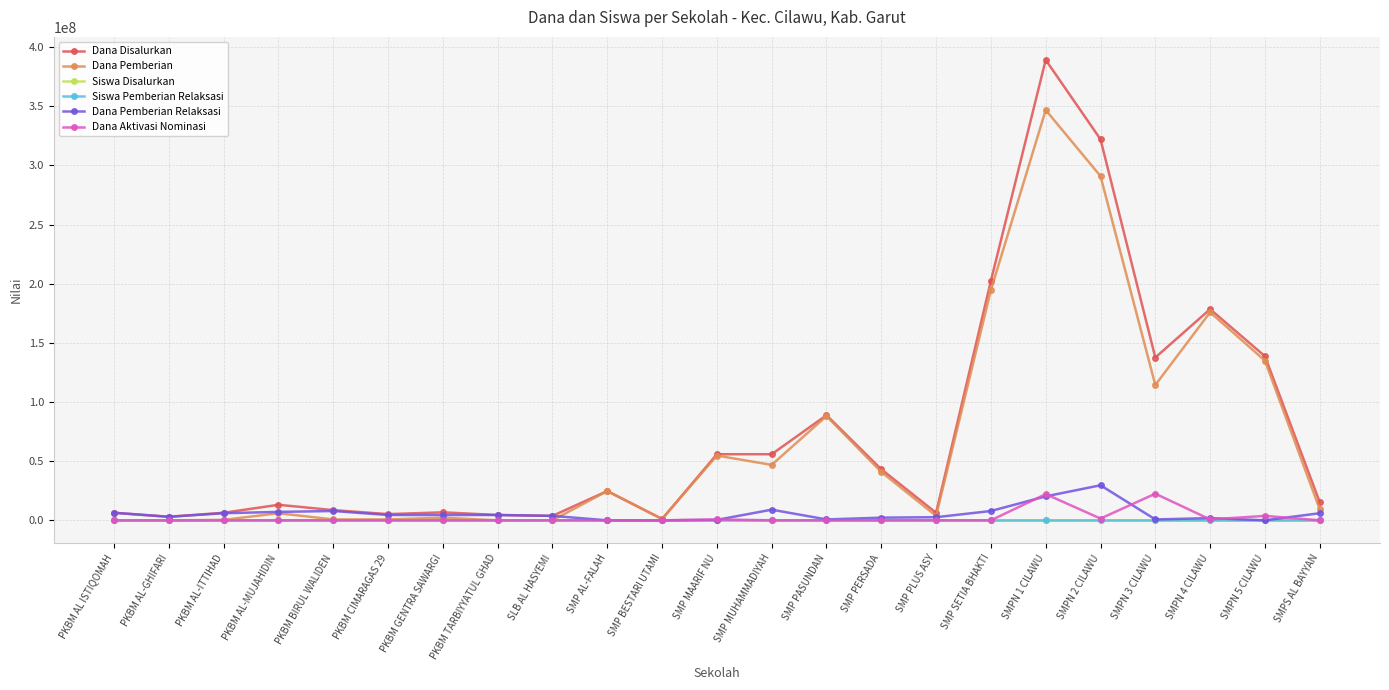

Is the value of Siswa Pemberian Relaksasi at PKBM TARBIYYATUL GHAD greater than the value of Dana Disalurkan at PKBM AL-MUJAHIDIN?

No